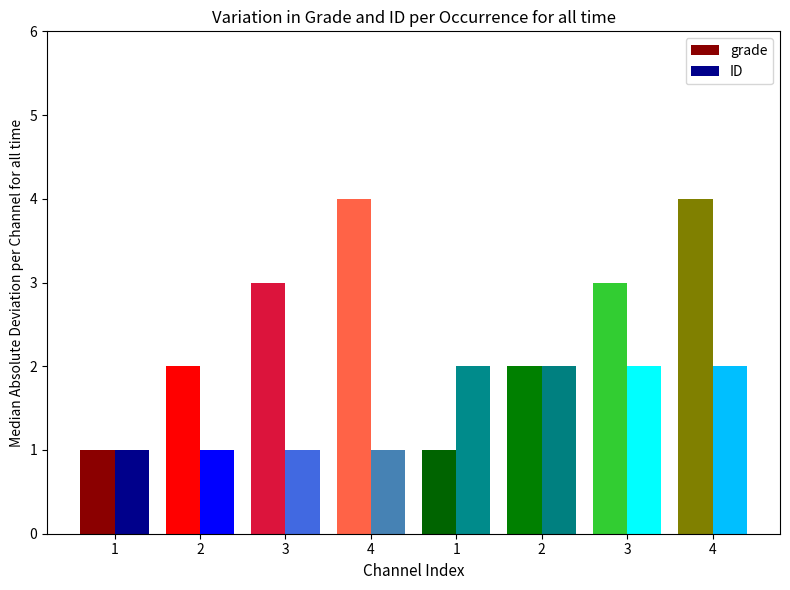

Reading left to right, extract all data points from this chart.

grade: 1=1	2=2	3=3	4=4	1=1	2=2	3=3	4=4
ID: 1=1	2=1	3=1	4=1	1=2	2=2	3=2	4=2